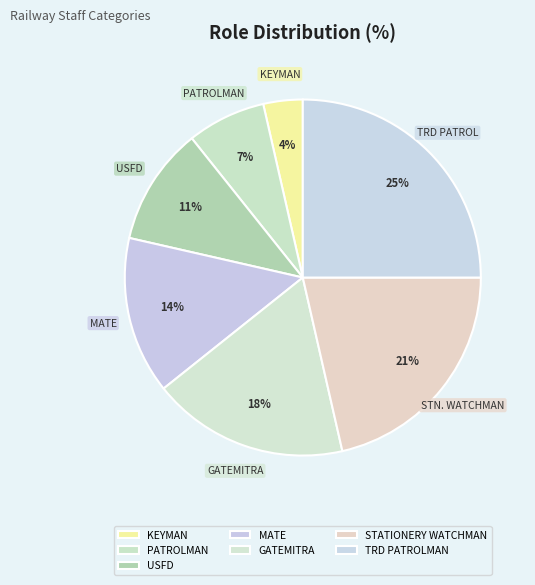

True or false: USFD accounts for 11% of the total.

True